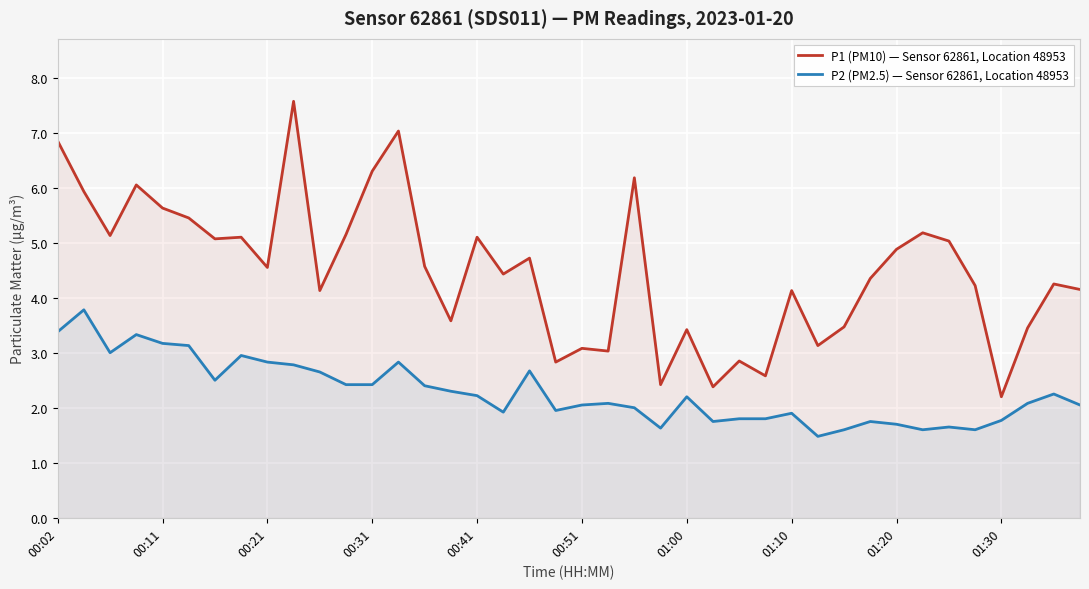

Which series has the largest range (max minus min)?

P1 (PM10) — Sensor 62861, Location 48953